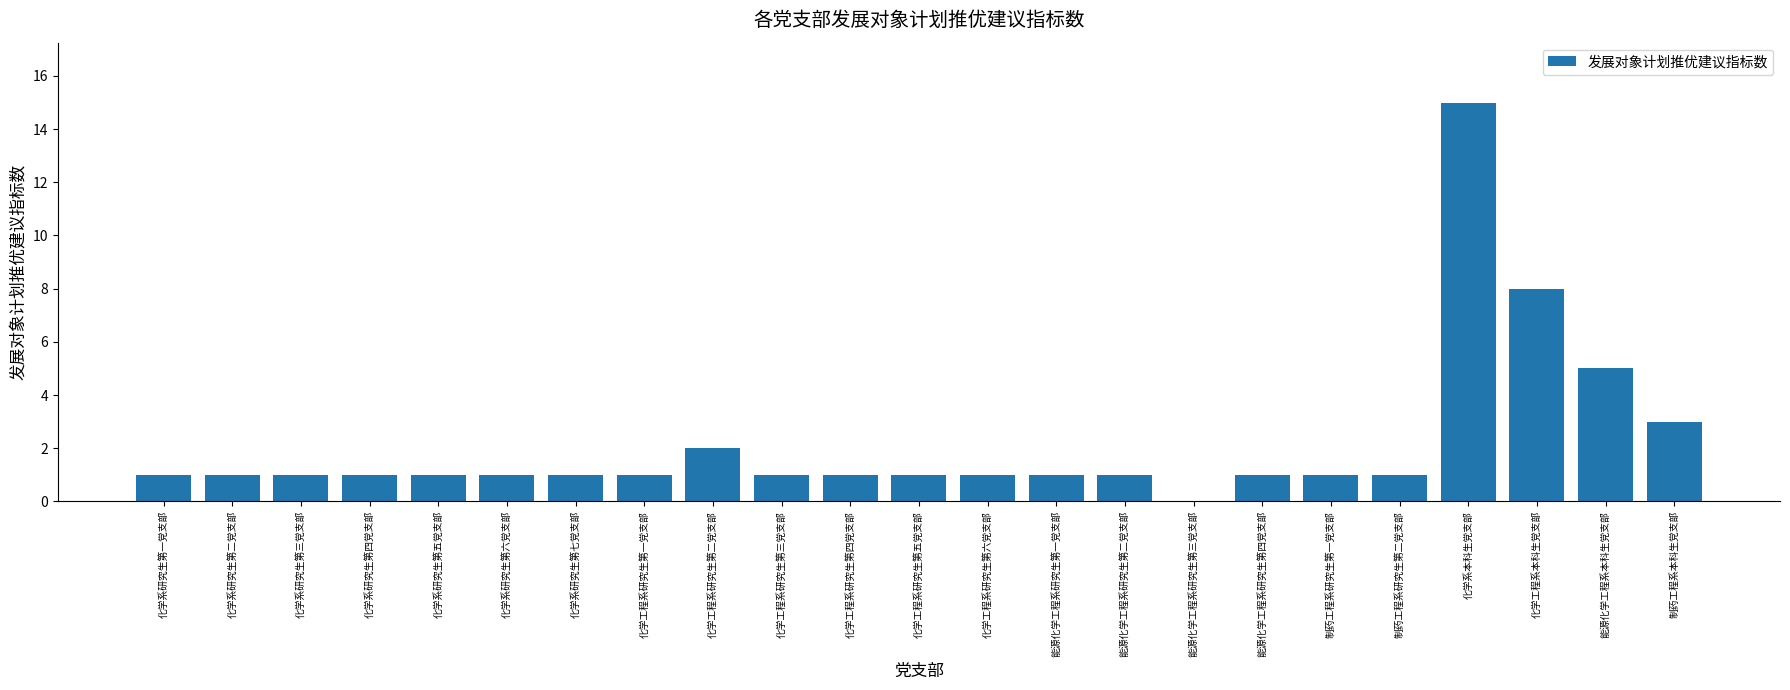

Reading right to left, transcribe all the data shown in this chart.

制药工程系本科生党支部=3	能源化学工程系本科生党支部=5	化学工程系本科生党支部=8	化学系本科生党支部=15	制药工程系研究生第二党支部=1	制药工程系研究生第一党支部=1	能源化学工程系研究生第四党支部=1	能源化学工程系研究生第三党支部=0	能源化学工程系研究生第二党支部=1	能源化学工程系研究生第一党支部=1	化学工程系研究生第六党支部=1	化学工程系研究生第五党支部=1	化学工程系研究生第四党支部=1	化学工程系研究生第三党支部=1	化学工程系研究生第二党支部=2	化学工程系研究生第一党支部=1	化学系研究生第七党支部=1	化学系研究生第六党支部=1	化学系研究生第五党支部=1	化学系研究生第四党支部=1	化学系研究生第三党支部=1	化学系研究生第二党支部=1	化学系研究生第一党支部=1